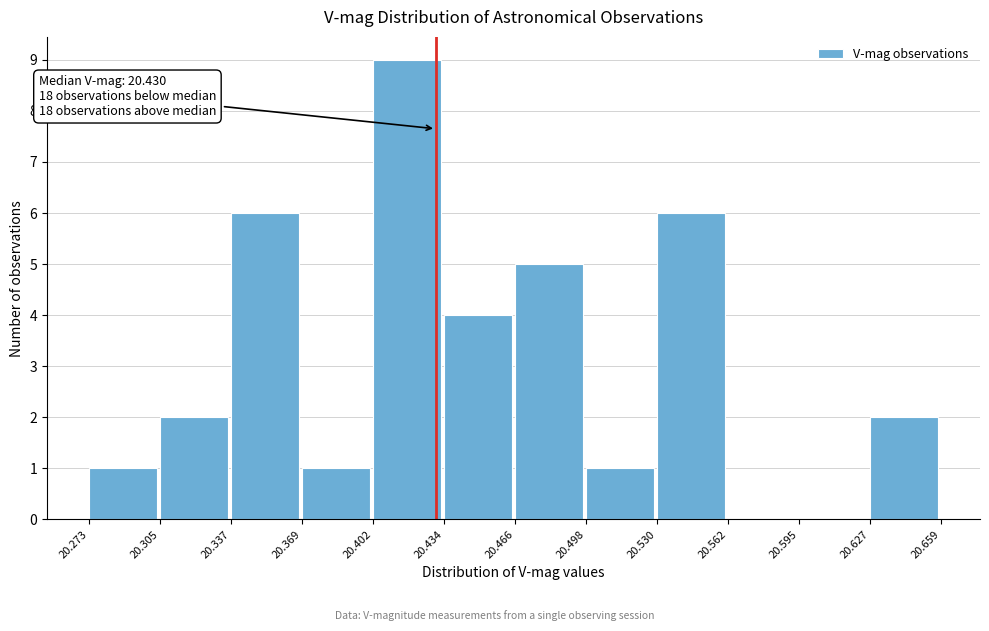

Which range on the x-axis has the tallest bar?

20.402 to 20.434